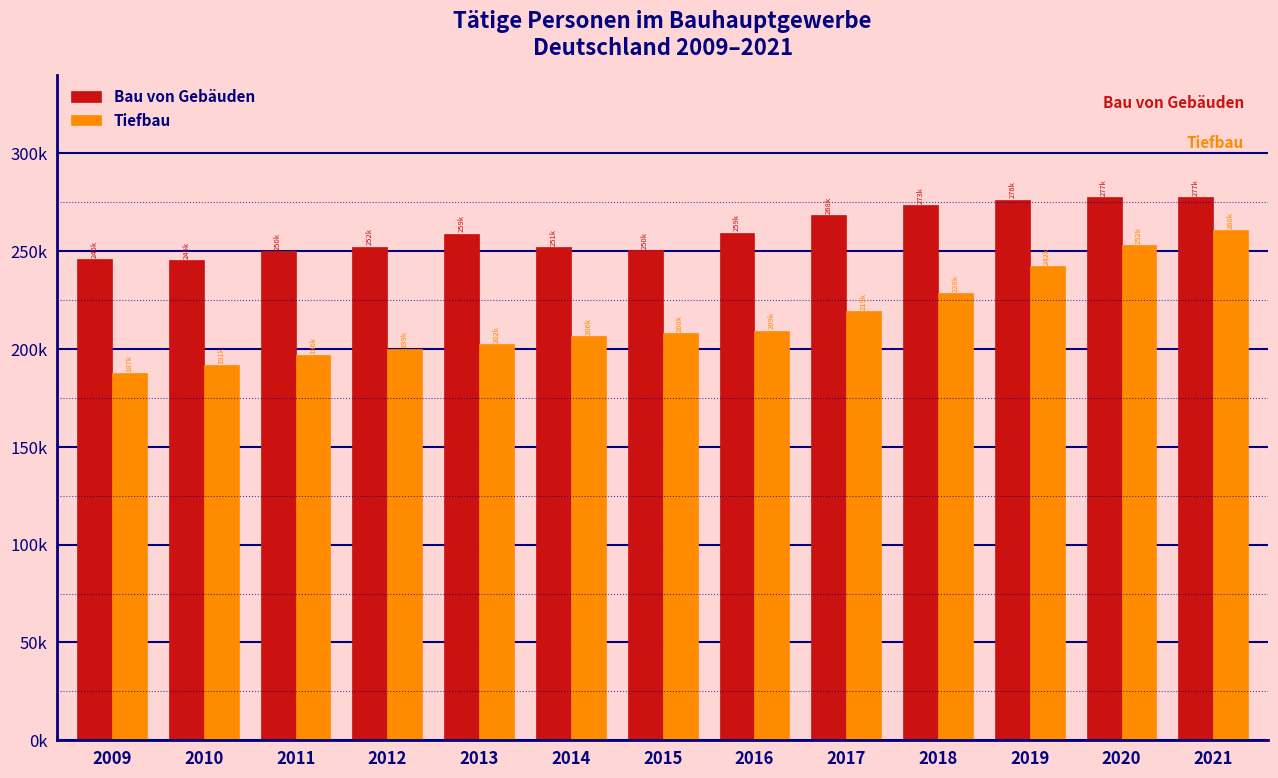

What are all the series names shown in the legend?

Bau von Gebäuden, Tiefbau